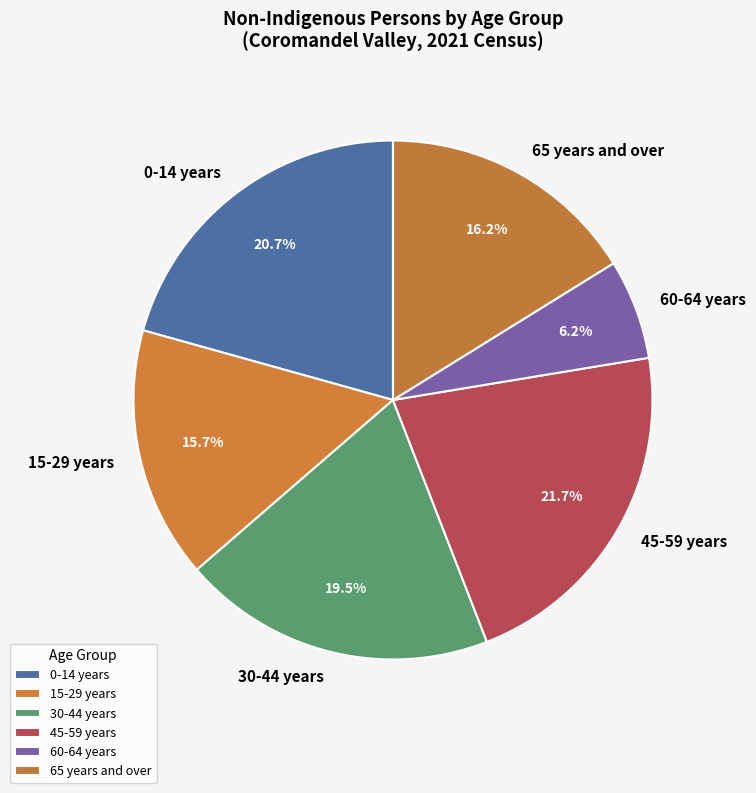

Which slice is the smallest?

60-64 years